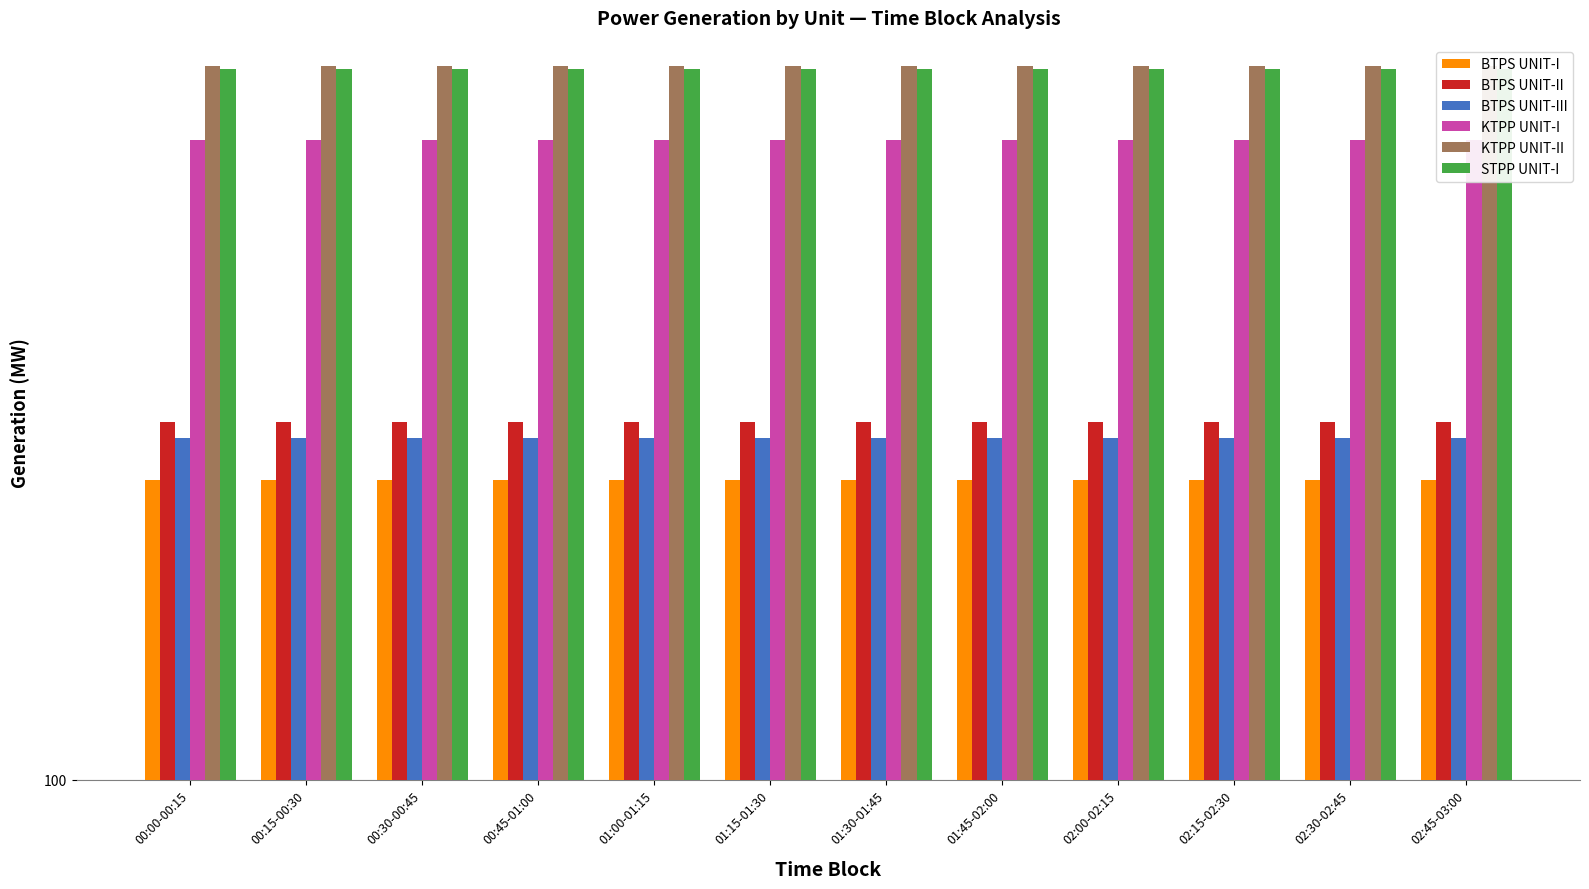

What is the label of the 9th bar from the left?

02:00-02:15